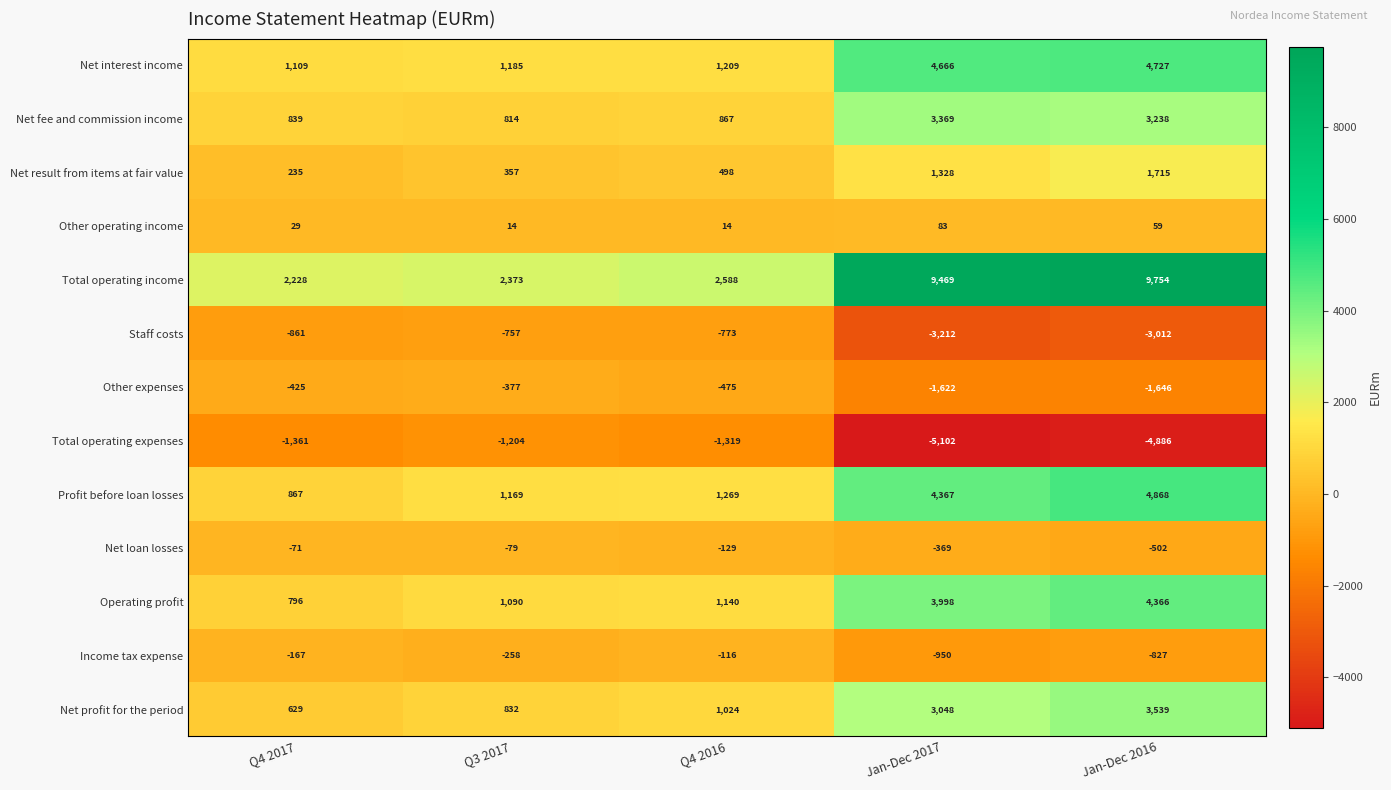

What is the sum of all Net interest income values?

12896